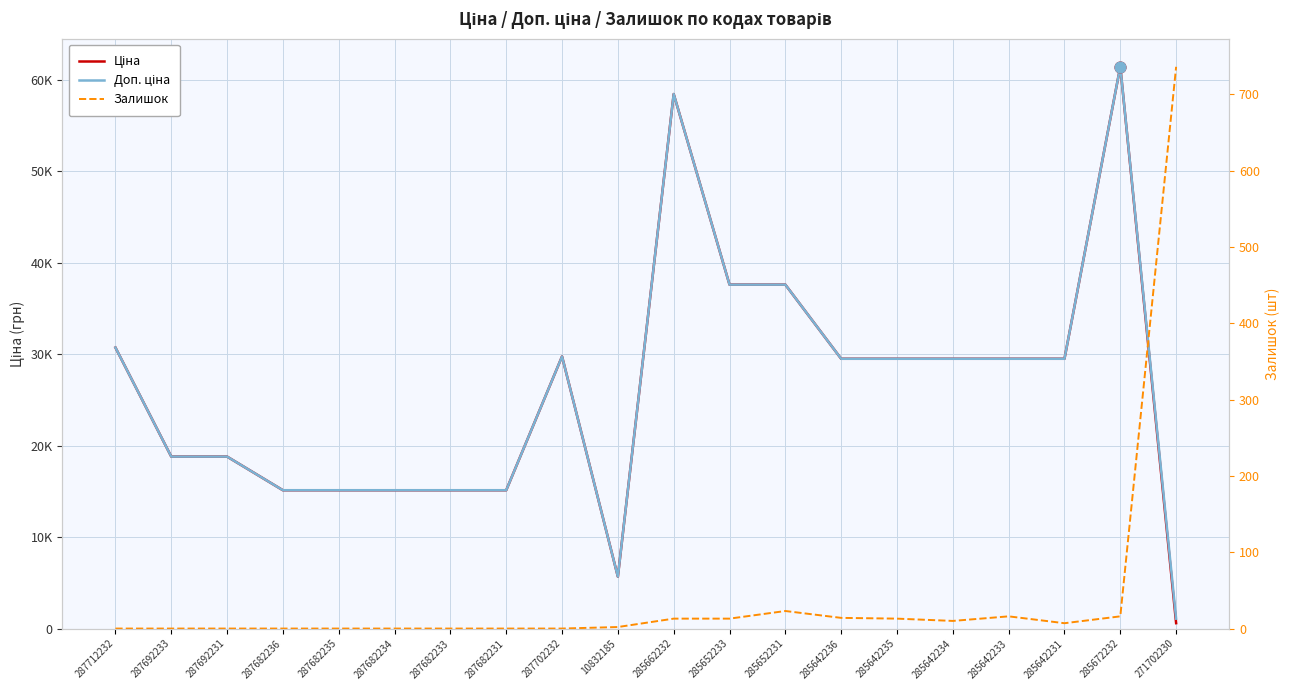

Which series has the largest total across all categories?

Доп. ціна